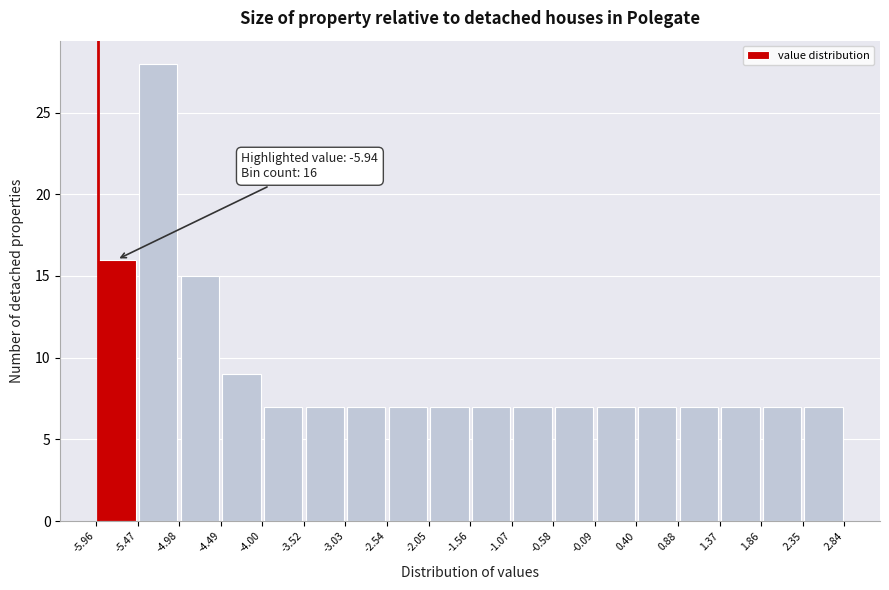

Over which range of the x-axis is the bar tallest?

-5.47 to -4.98